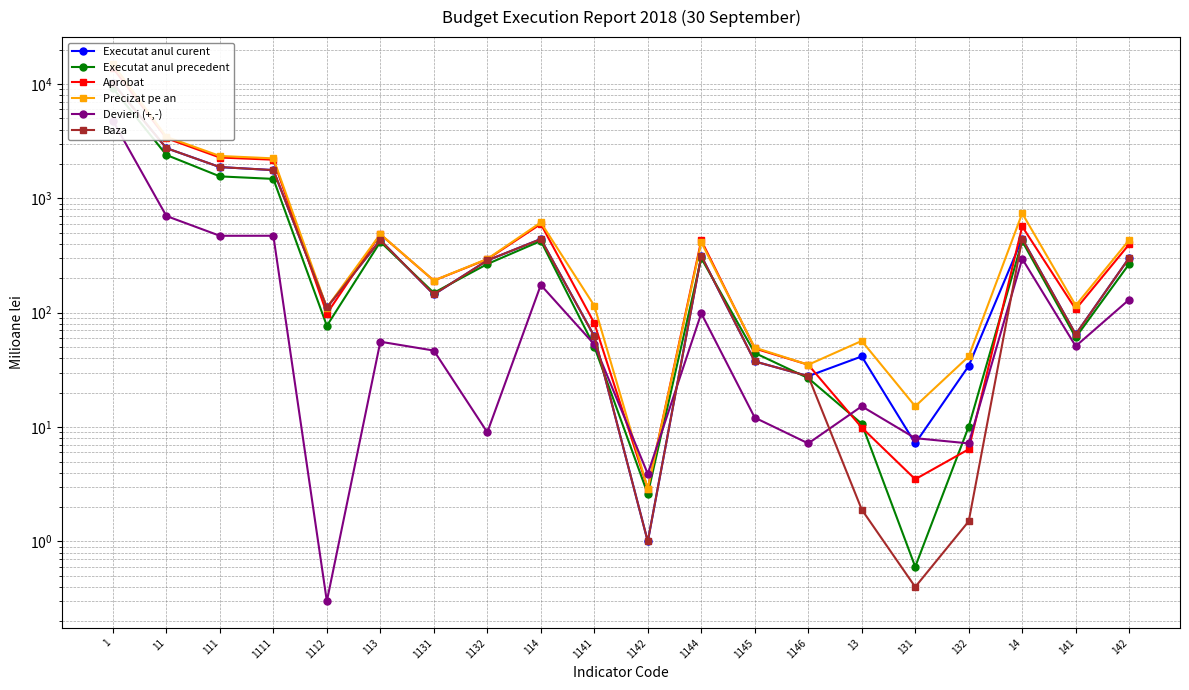

What value does the Baza series have at 113?

431.5